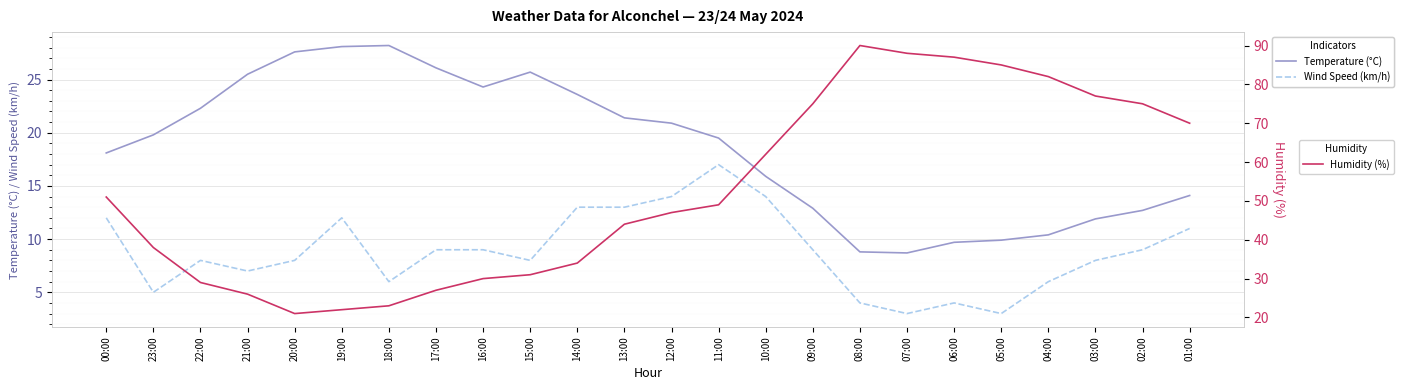

Read the Wind Speed (km/h) value at 13:00.

13.0